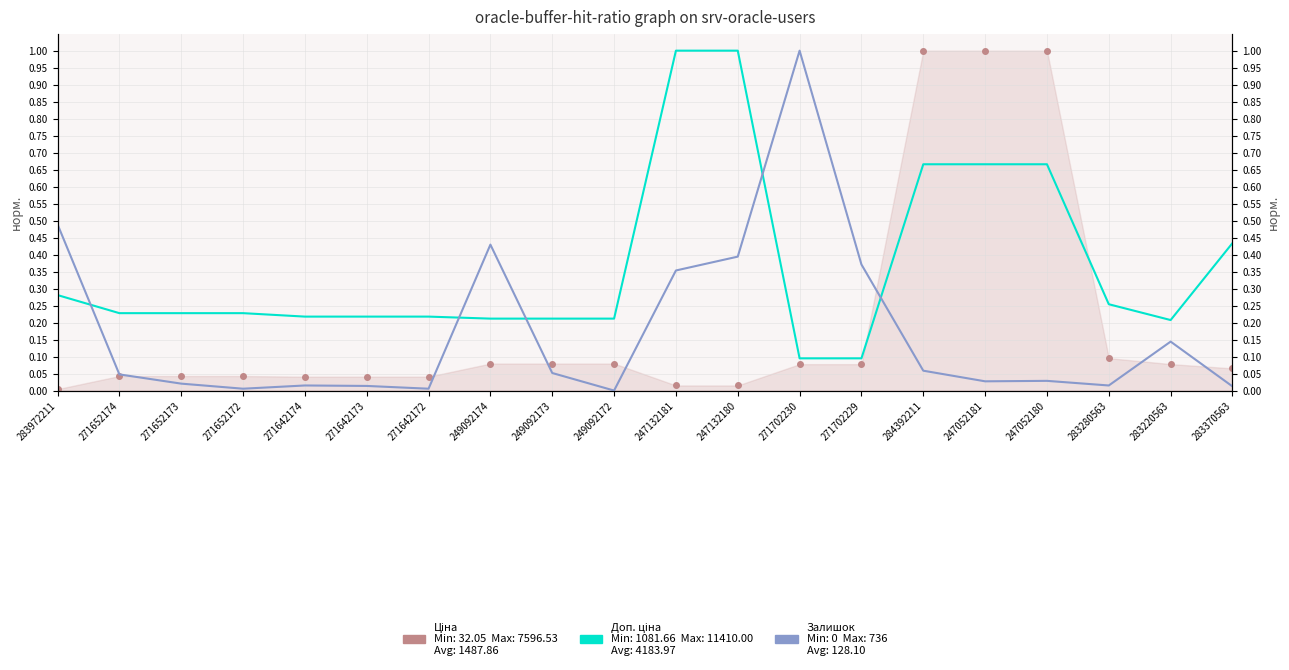

Where is Доп. ціна (норм.) nearest to the value 0?

271702230